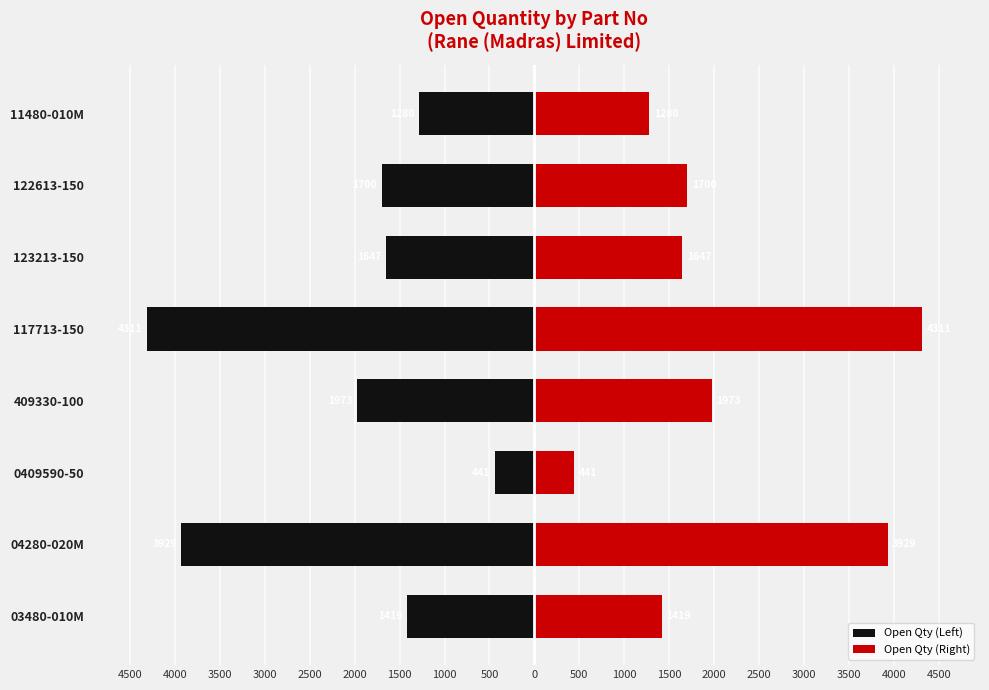

The value of Open Qty (Right) at 04280-020M is 5514. True or false?

False